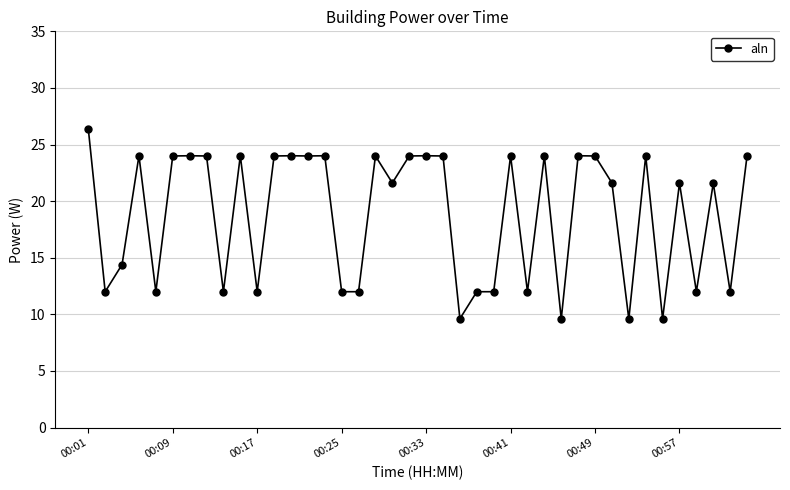

What is the average value?

18.8